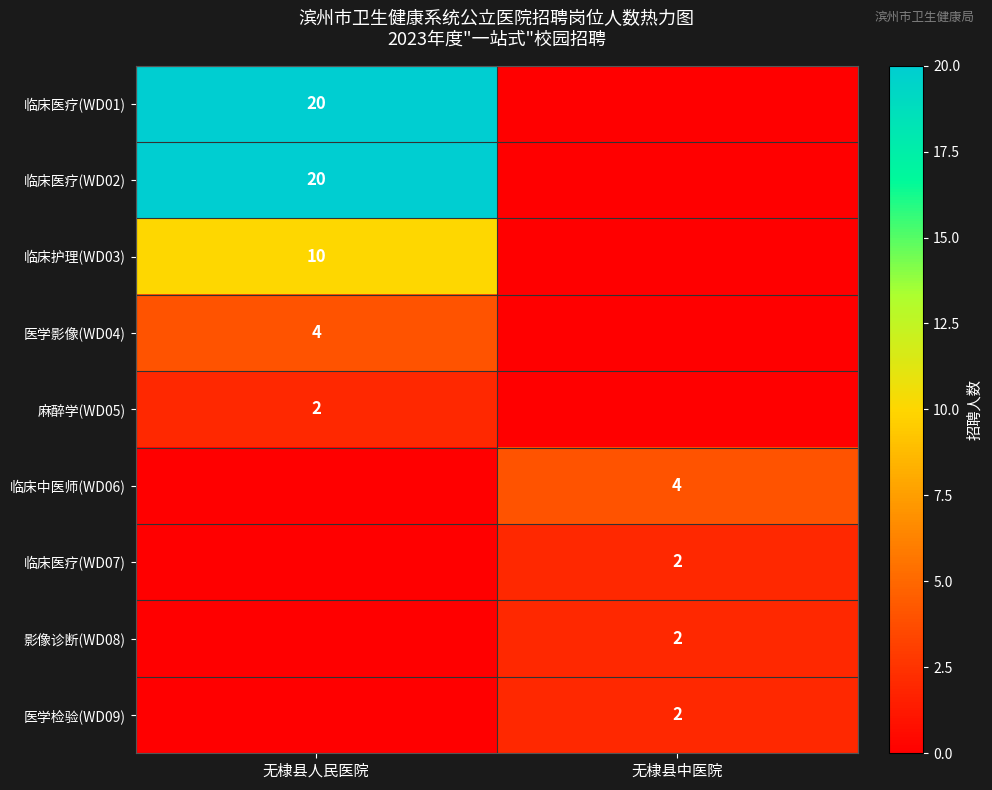

Is the value of 麻醉学(WD05) at 无棣县人民医院 greater than the value of 临床医疗(WD01) at 无棣县人民医院?

No